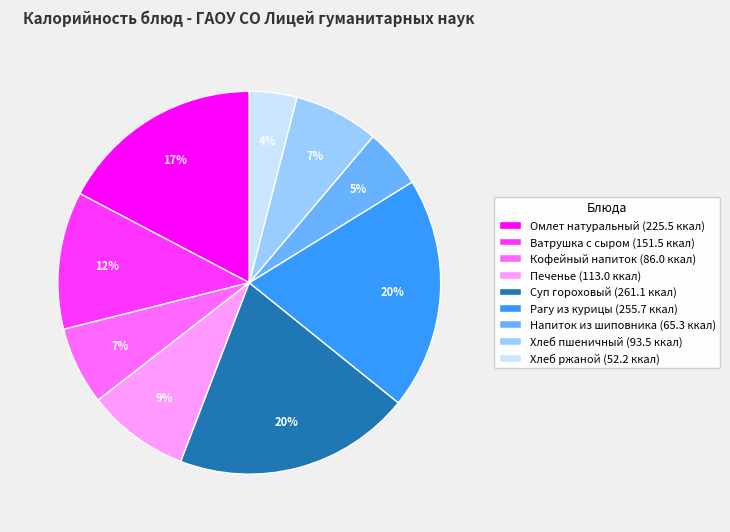

Do Напиток из шиповника (65.3 ккал) and Печенье (113.0 ккал) together represent more than half of the pie?

No